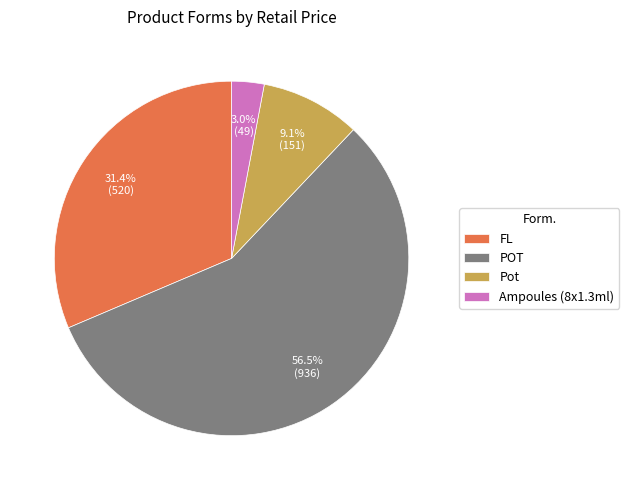

How many slices are in this pie chart?

4